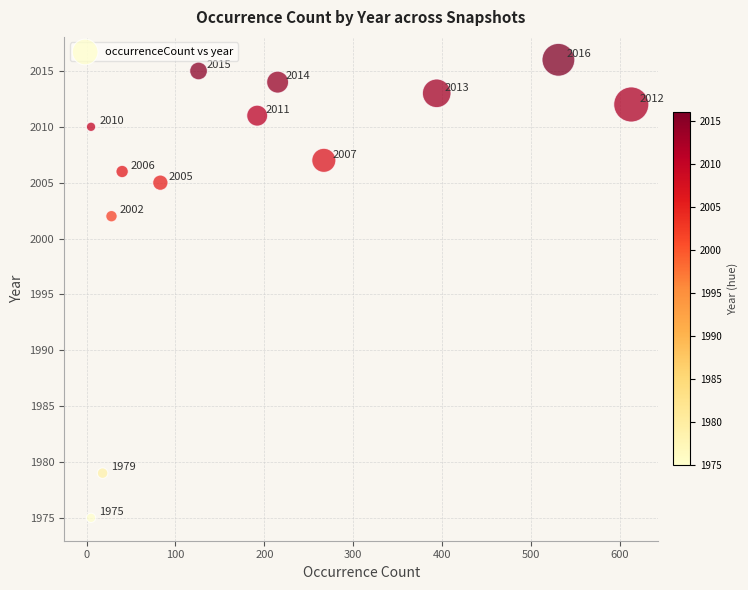

What Y value in the scatter plot is closest to 1995?

2002